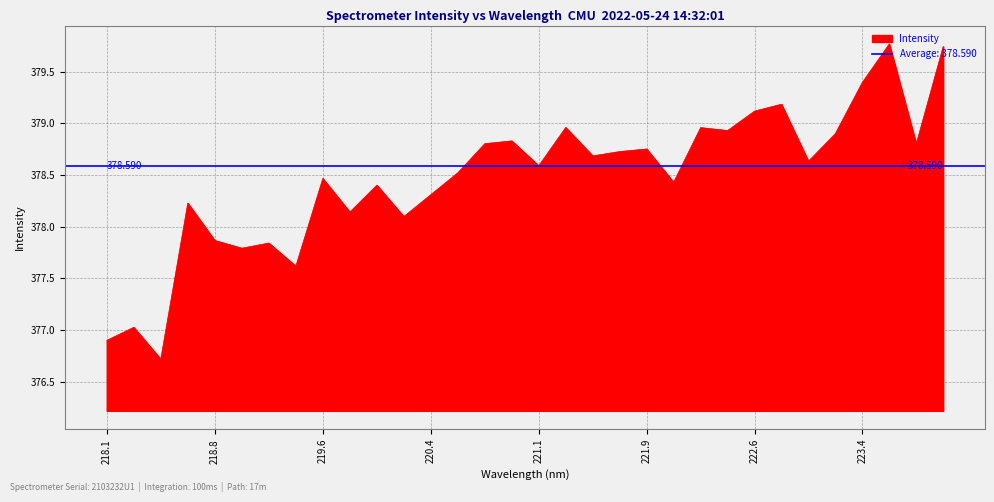

How many data points does each series have?

32